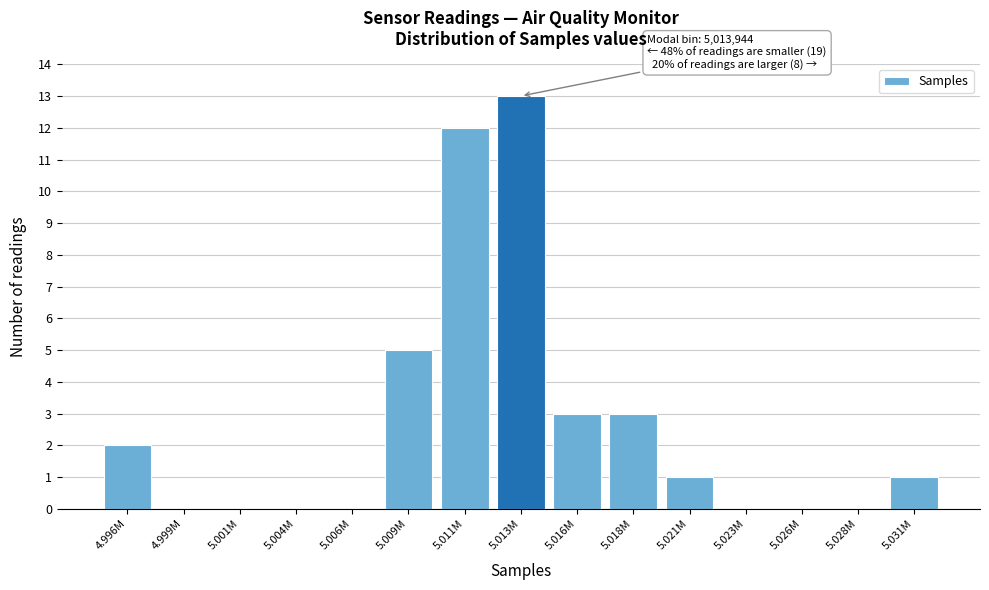

What is the maximum value shown in the chart?

13